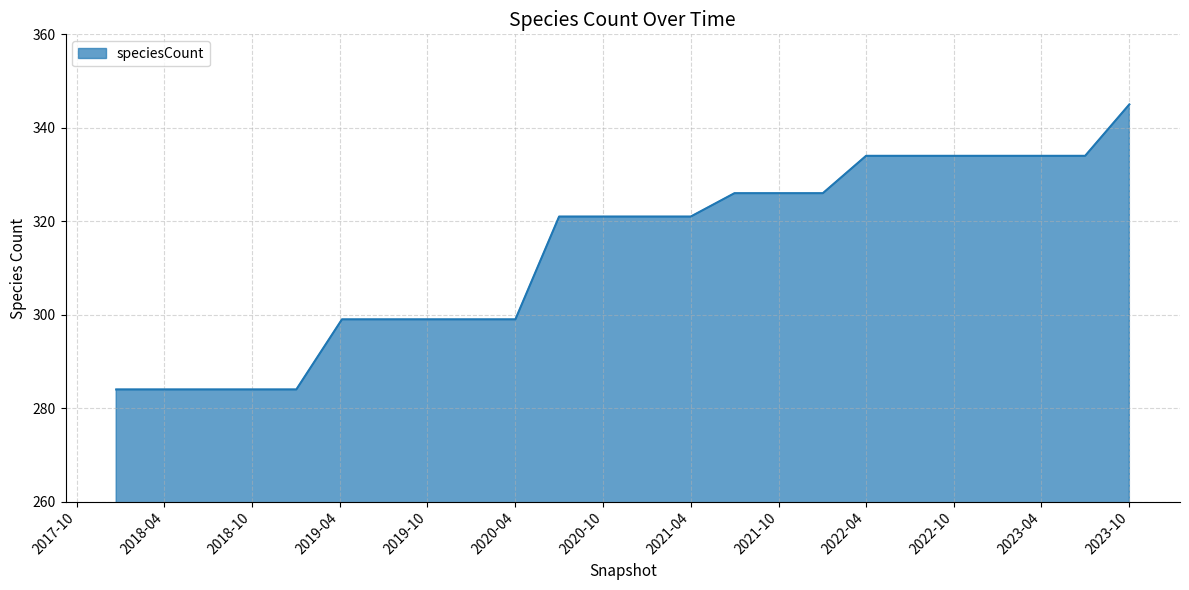

What is the difference between the maximum and second lowest values?

61